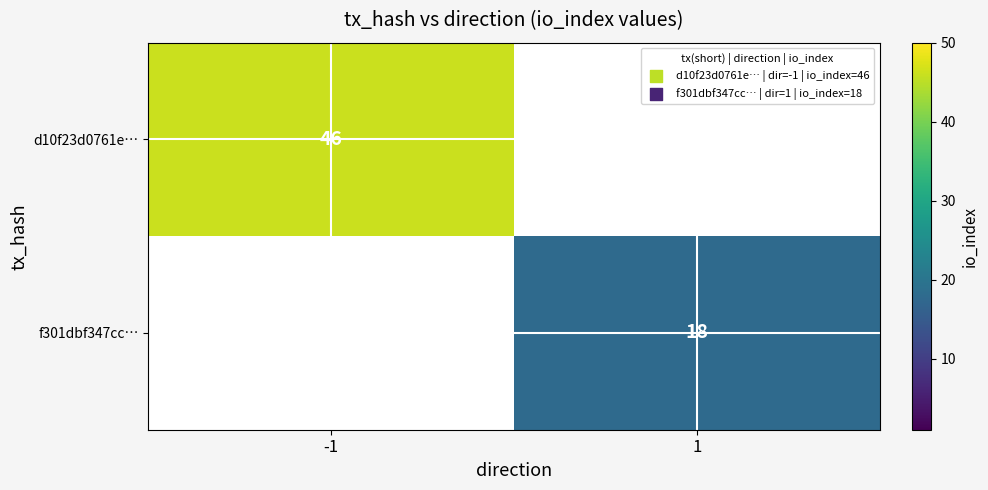

Is the value of d10f23d0761e… at -1 greater than the value of f301dbf347cc… at 1?

Yes